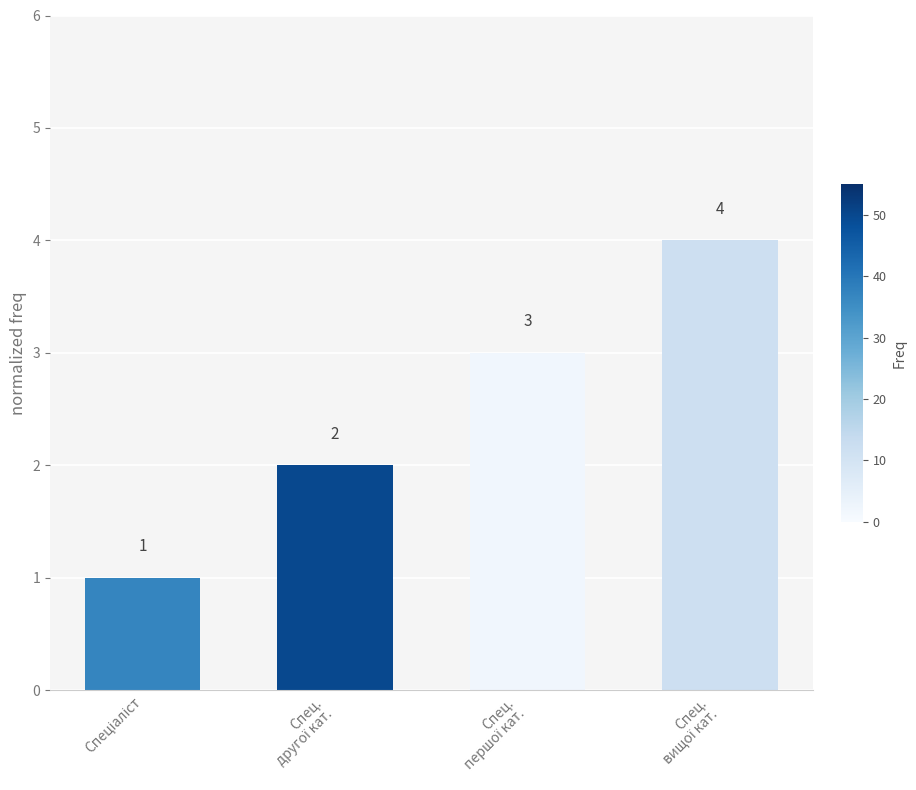

How many values are between 2 and 4?

3